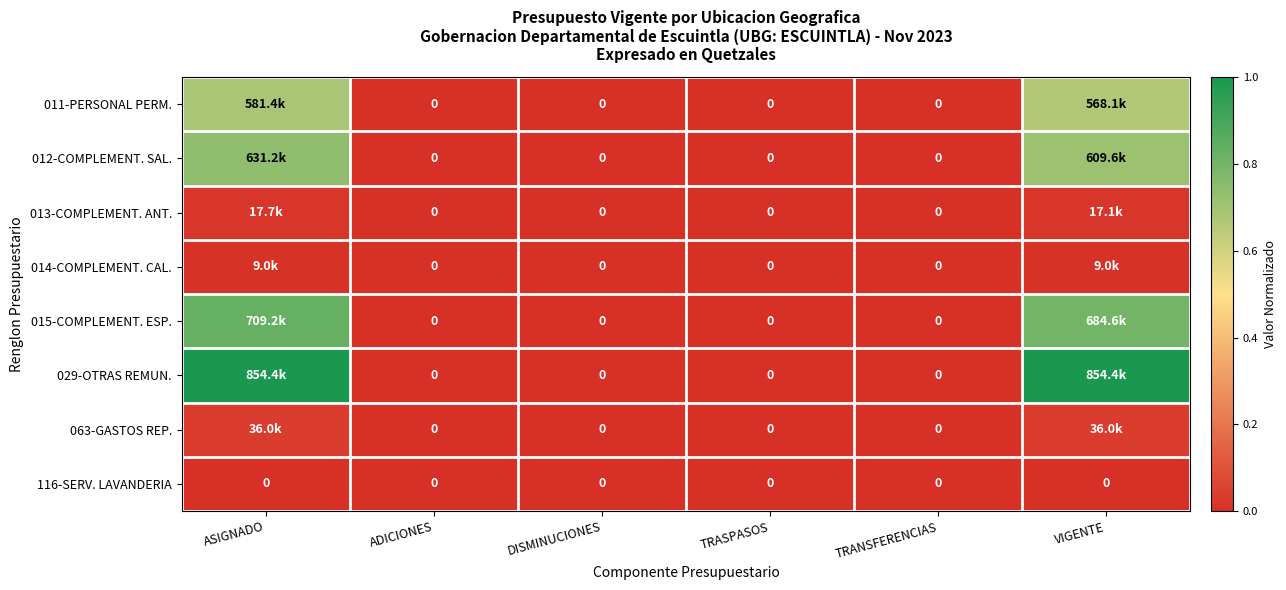

At how many categories does at least one series exceed 0?

2